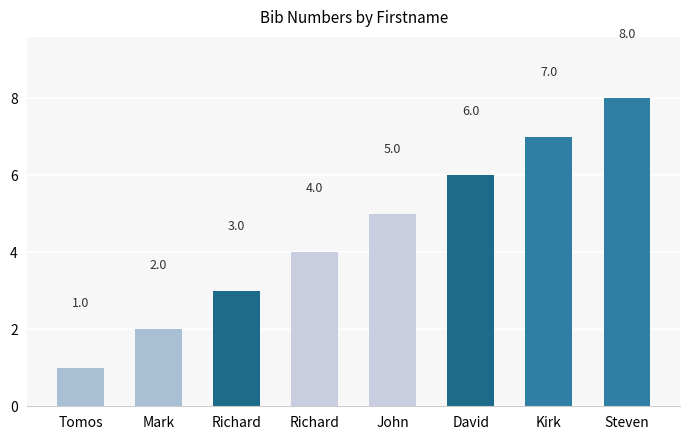

Which label corresponds to the largest value in the chart?

Steven